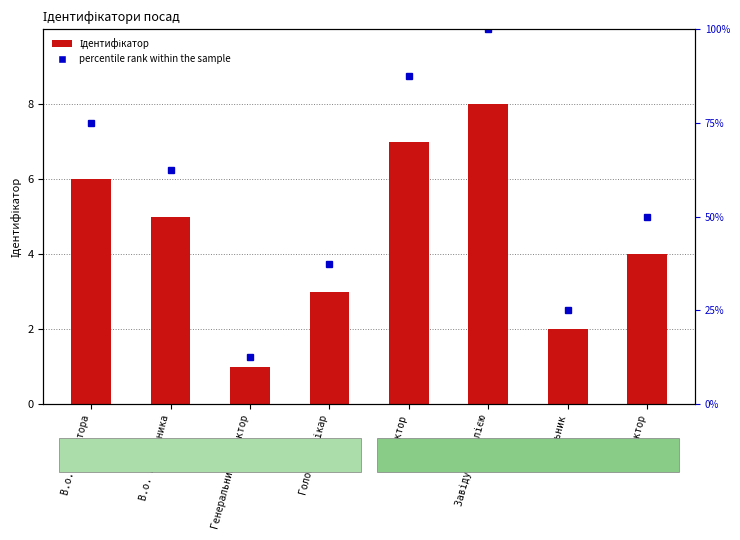

What is the difference between the second highest and second lowest values in the Ідентифікатор series?

5.0